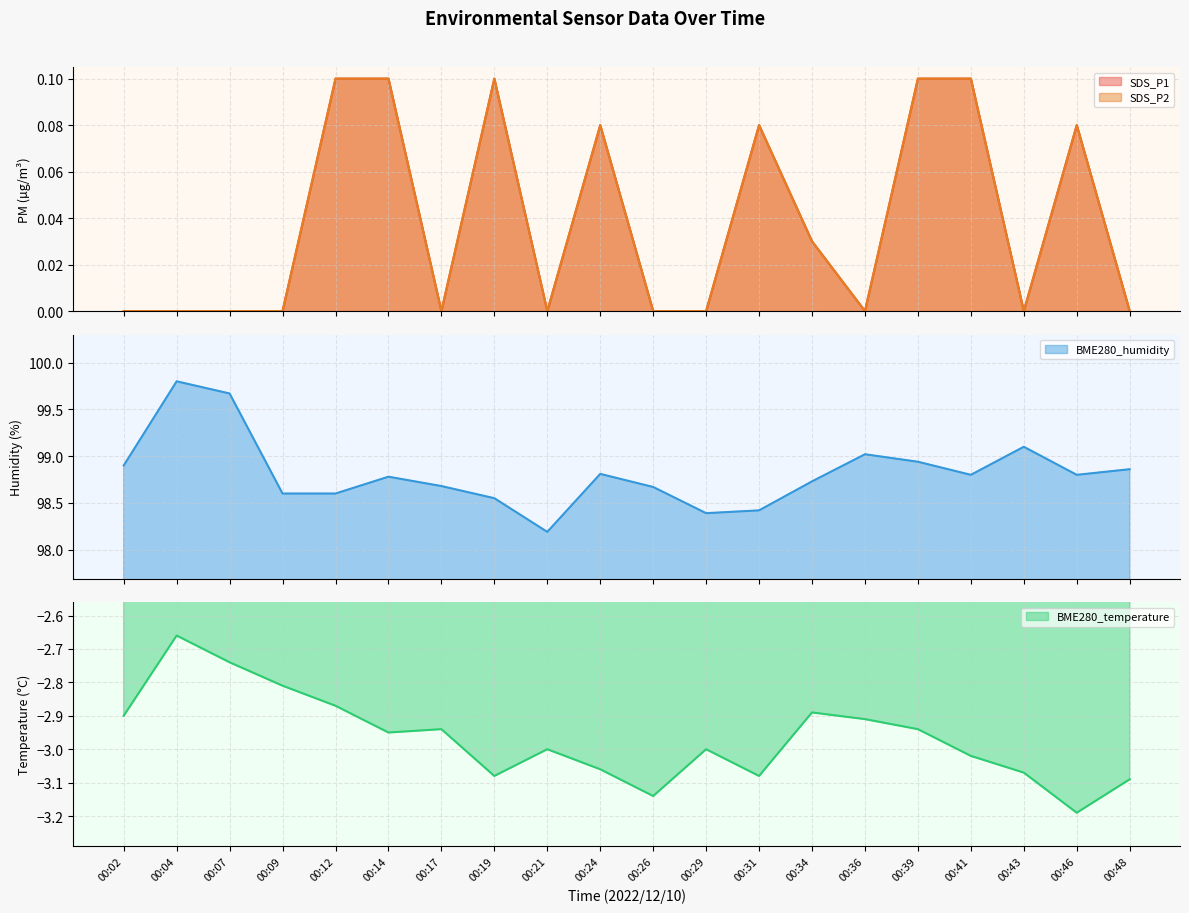

What is the sum of all BME280_humidity values?

1976.3